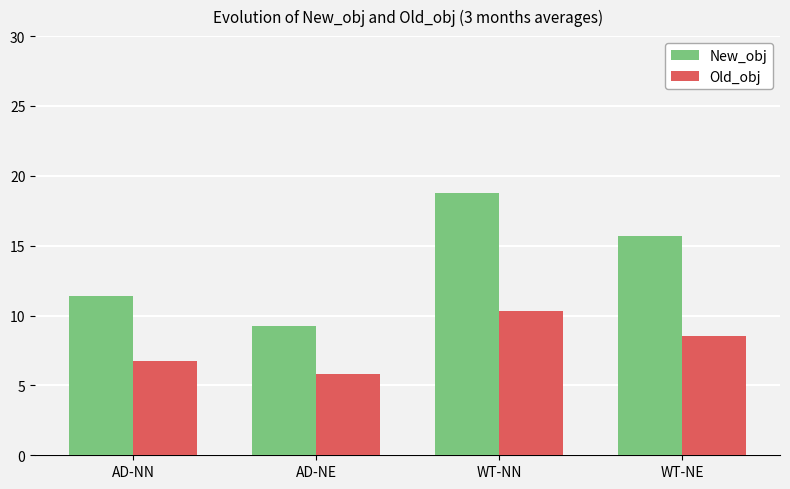

Which series has the widest spread of values?

New_obj